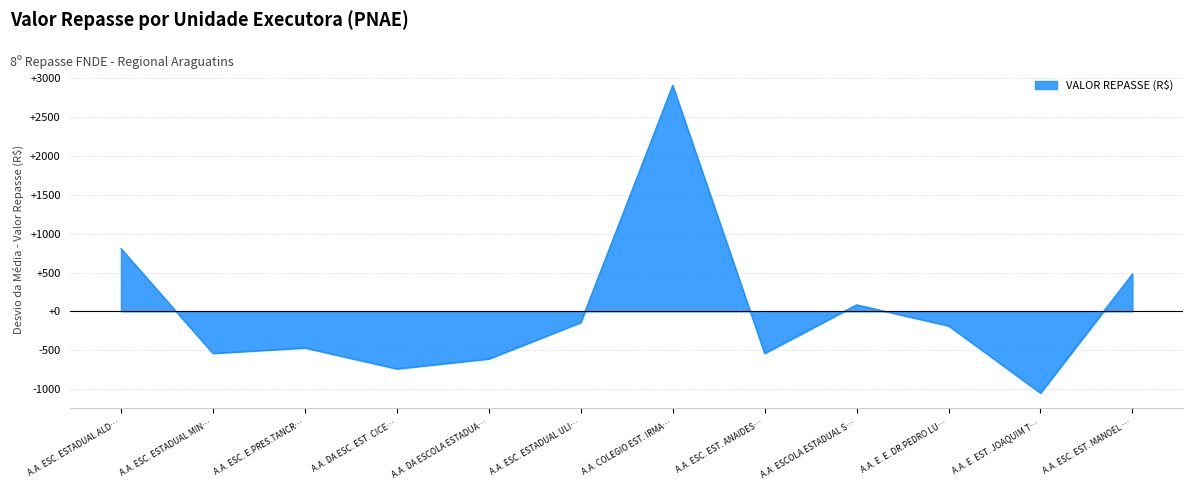

Reading left to right, list all the values displayed in this chart.

808.2	-540.8	-469.8	-739.6	-611.8	-143.2	2909.8	-540.8	84.0	-185.8	-1052.0	481.6